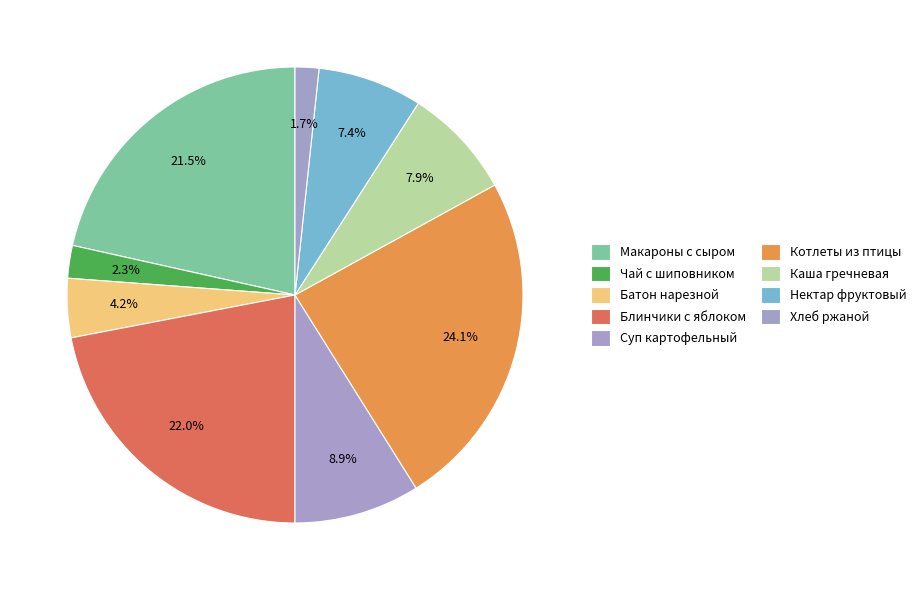

Count the number of slices in the pie.

9